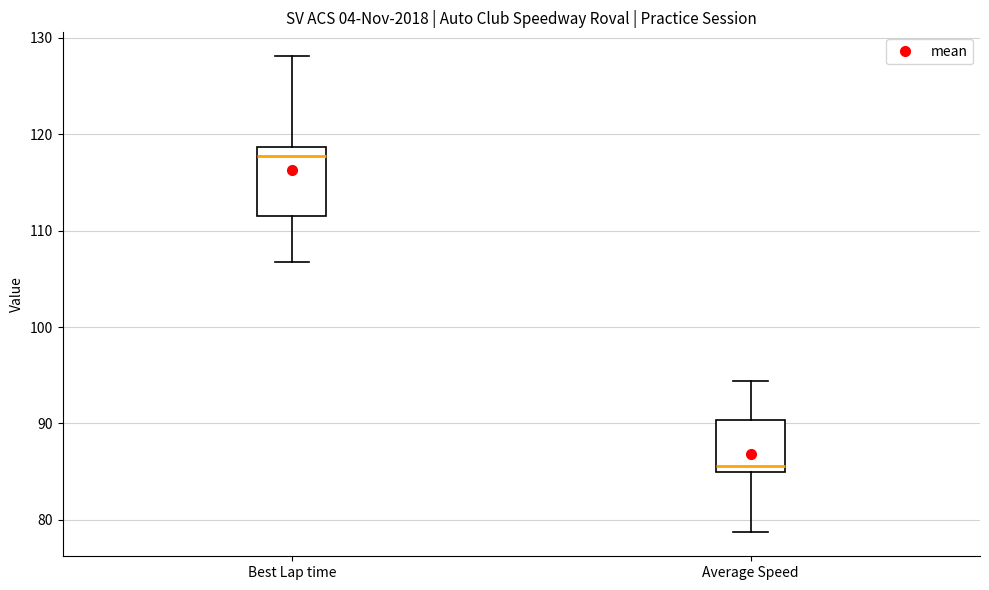

Reading left to right, transcribe this box plot: for each box, give where its median line is, the range the box spans, and where its two whiskers end, as read against the y-axis. The values are not printed on the chart, so give them approximately, as read against the axis.

Best Lap time: median 118, box 112 to 119, whiskers 107 to 128
Average Speed: median 86, box 85 to 90, whiskers 79 to 94